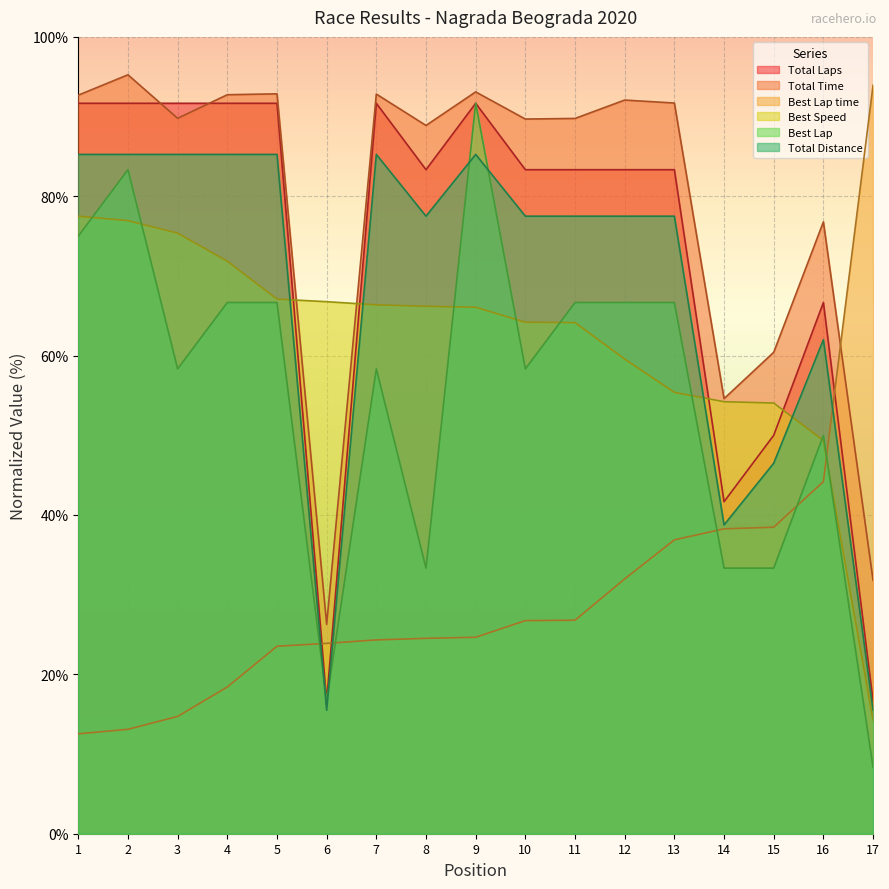

Is the value of Total Laps at 6 greater than the value of Best Lap time at 16?

No